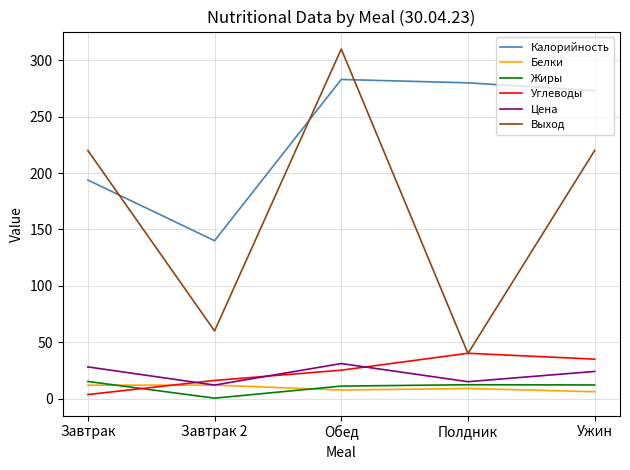

Which series has the largest total across all categories?

Калорийность